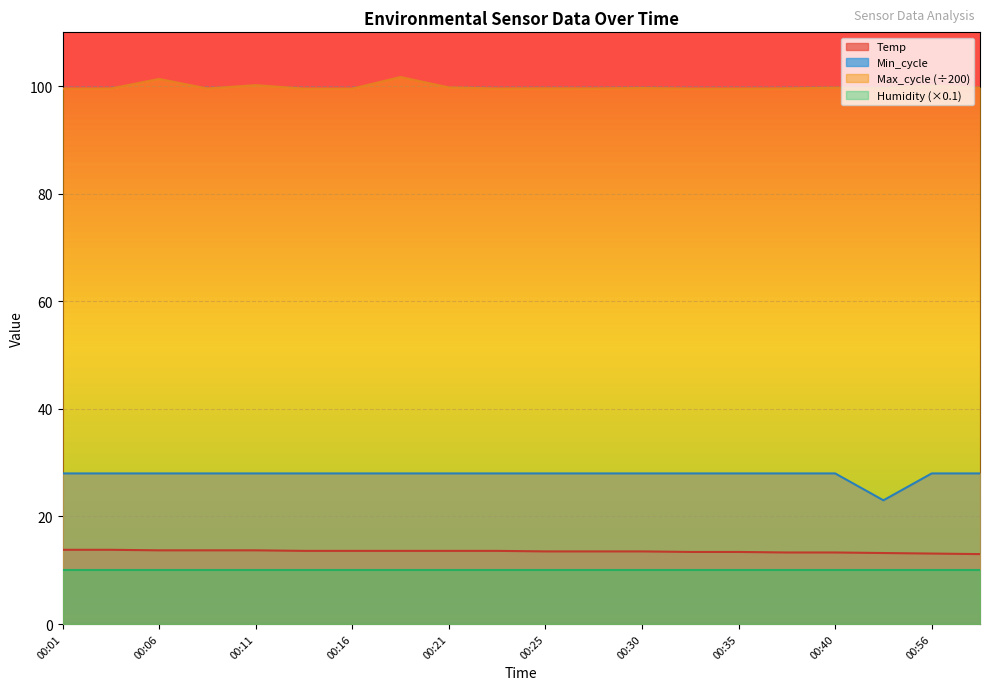

What is the value of the Min_cycle point at the 2nd from the left?

28.0